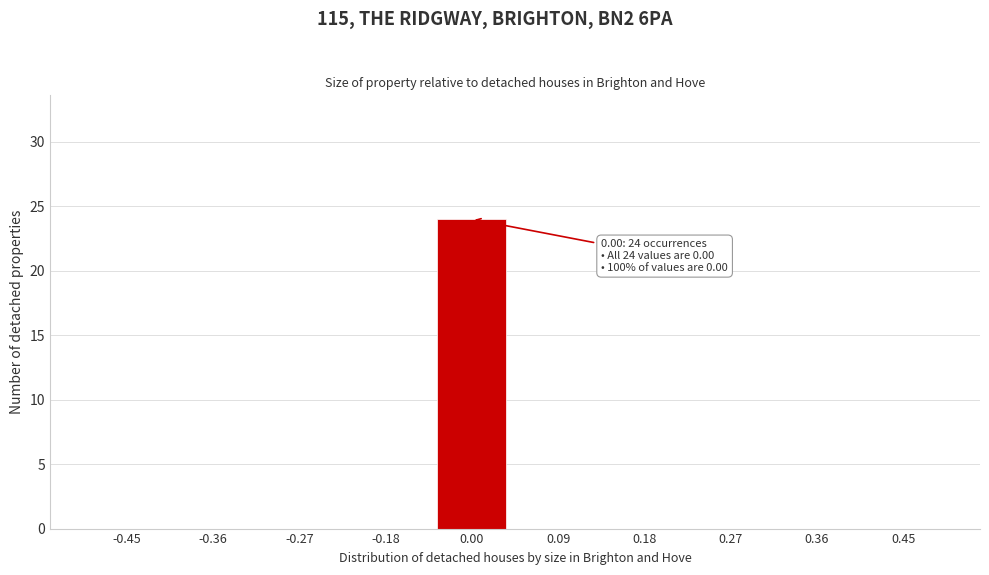

Reading left to right, extract all data points from this chart.

-0.45=0	-0.36=0	-0.27=0	-0.18=0	0.00=24	0.09=0	0.18=0	0.27=0	0.36=0	0.45=0